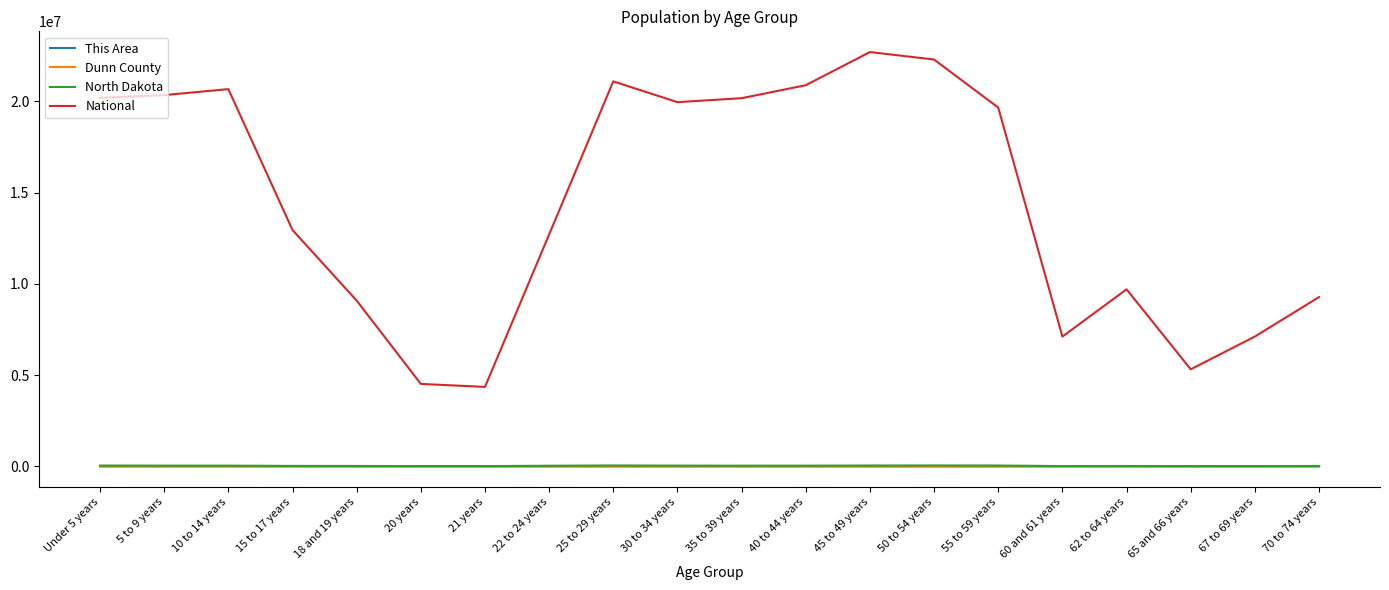

What is the minimum value for National?

4354294